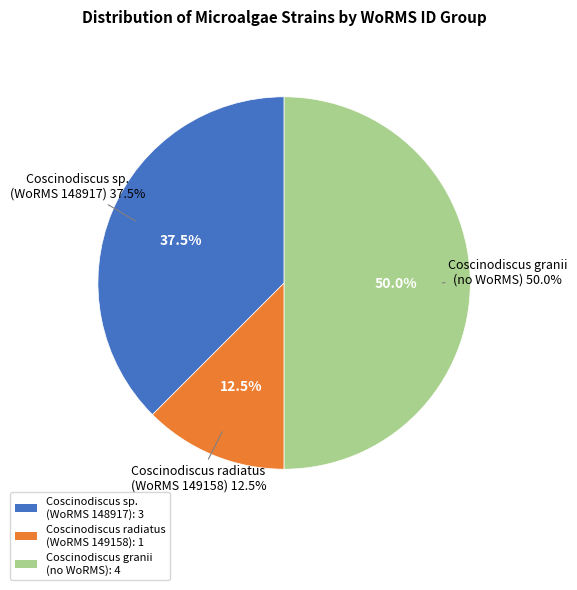

Does Coscinodiscus granii (K-1833) represent more than half of the total?

No